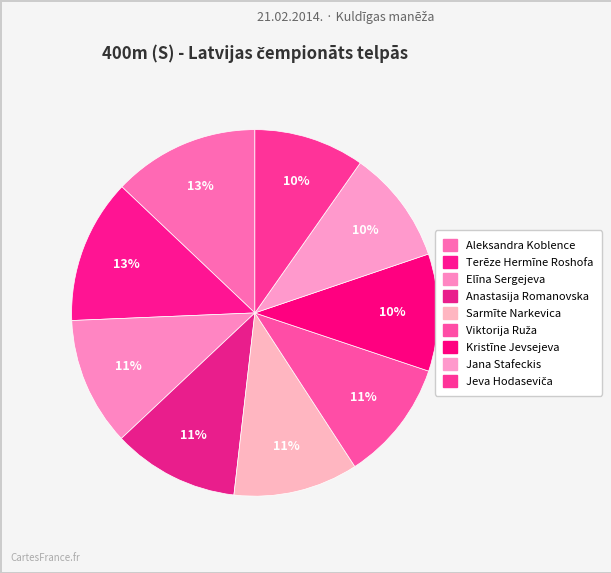

Does Viktorija Ruža represent more than half of the total?

No